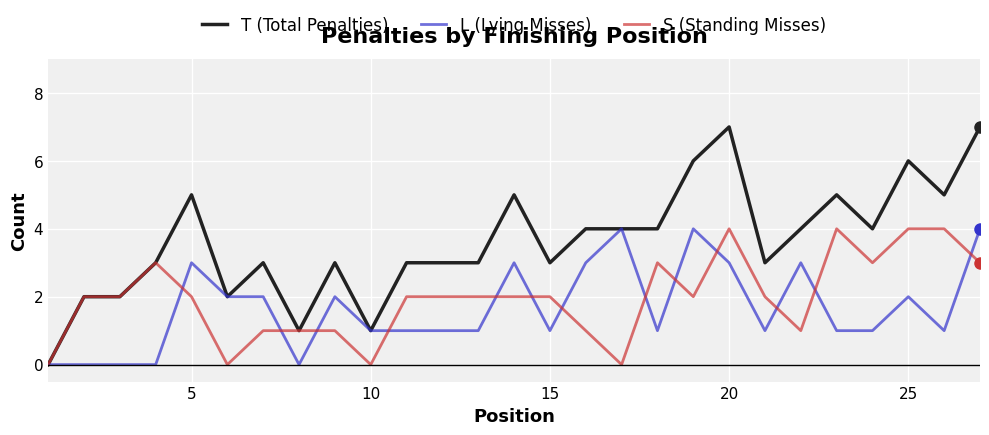

What is the maximum value shown in the chart?

7